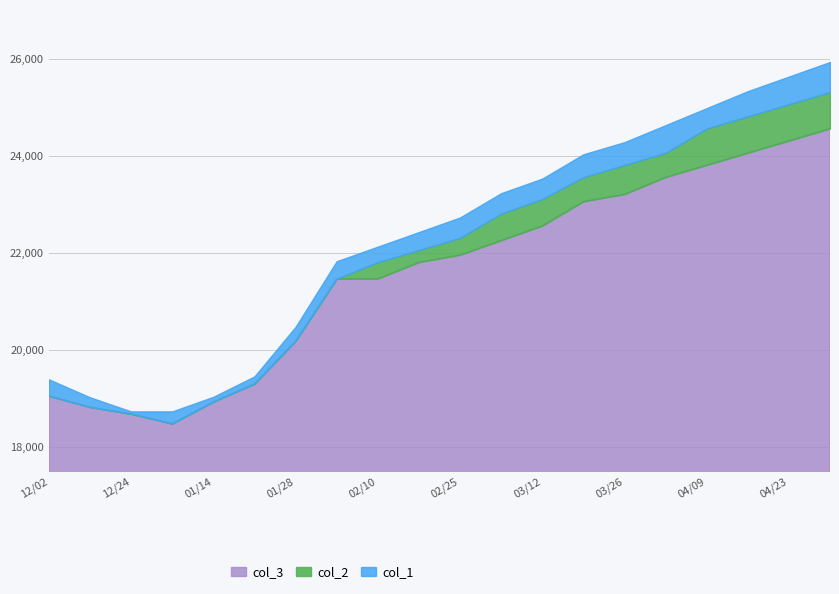

Where is col_3 nearest to the value 21525?

2003/02/03